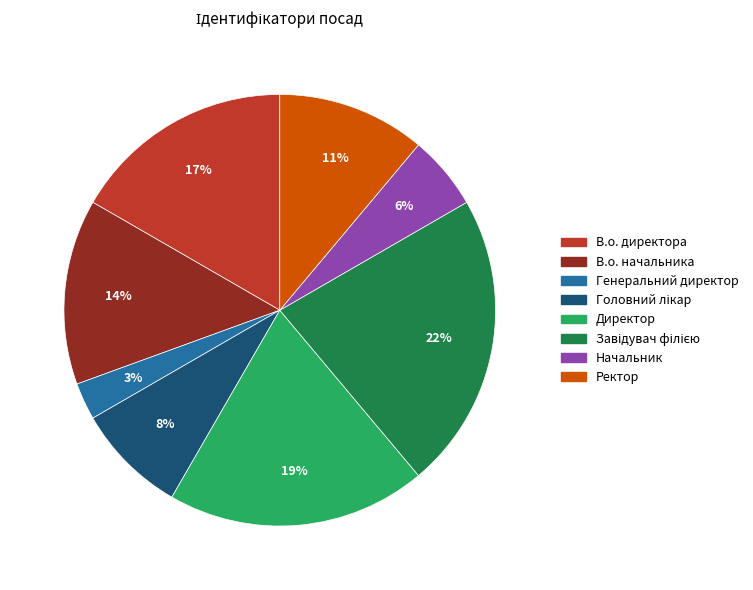

Is it true that Ректор is 11% of the pie?

True